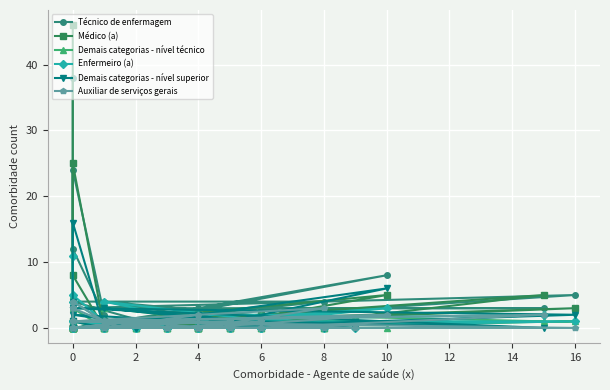

Is it true that Demais categorias - nível técnico equals 1 at 16?

True